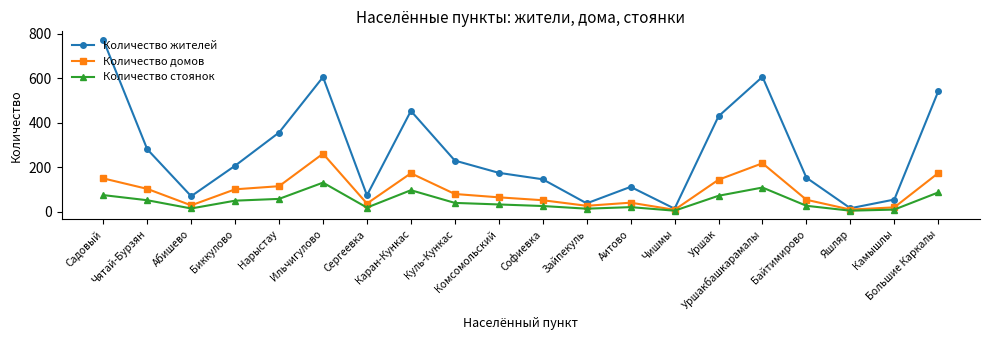

Is it true that Количество домов equals 64 at Сергеевка?

False